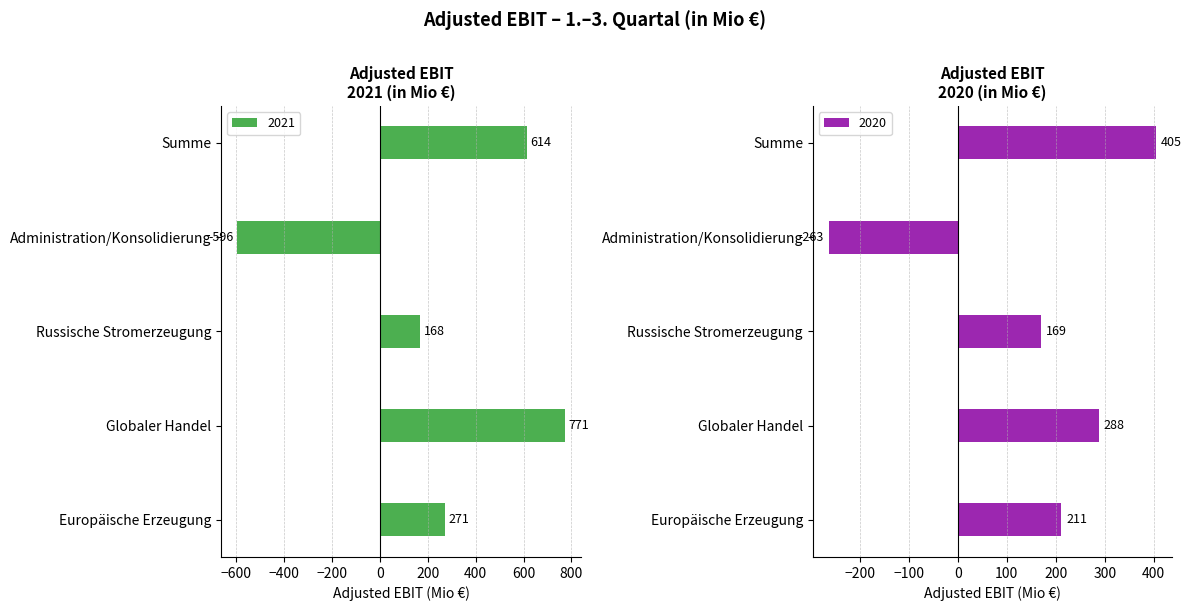

Which series has the largest total across all categories?

2021